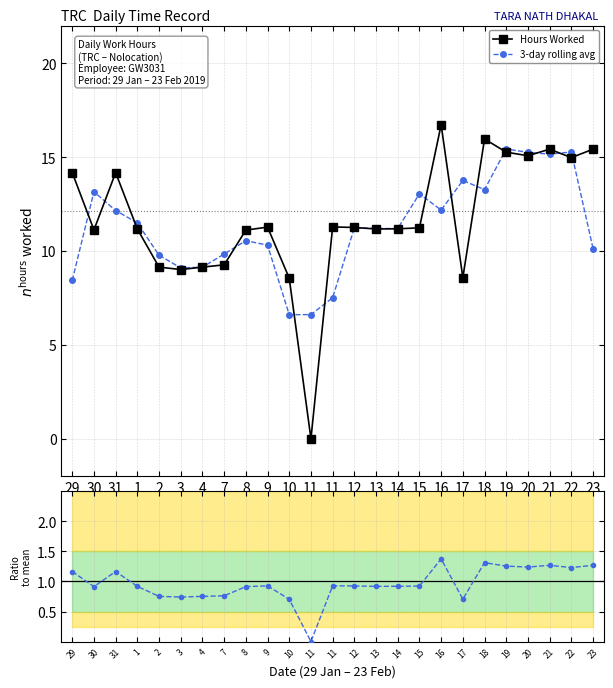

What is the label of the 16th point from the right?

9